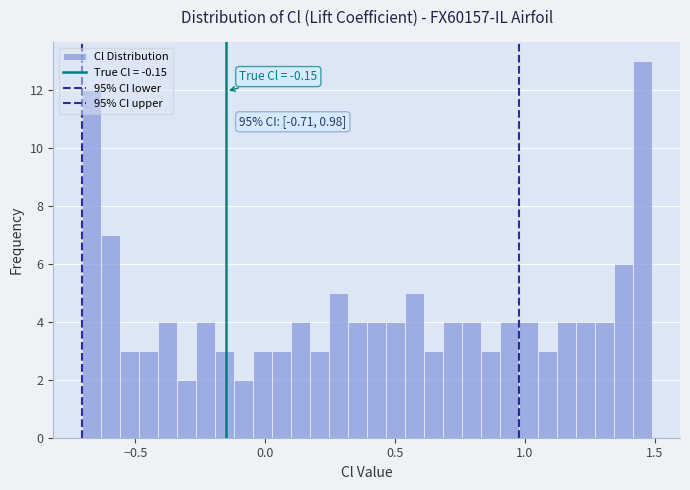

Around what value on the x-axis is the tallest bar? Give the approximate position of its centre, as read against the axis.

1.45